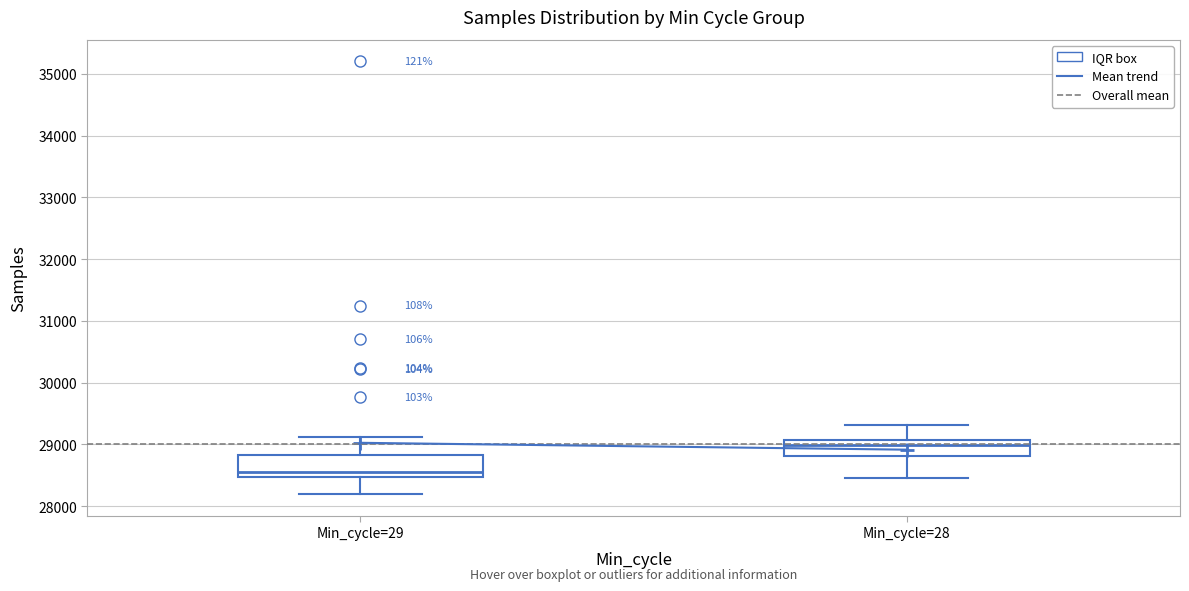

Where is the lower edge of the box for Min_cycle=29 on the y-axis? The values are not printed on the chart, so give them approximately, as read against the axis.

28500